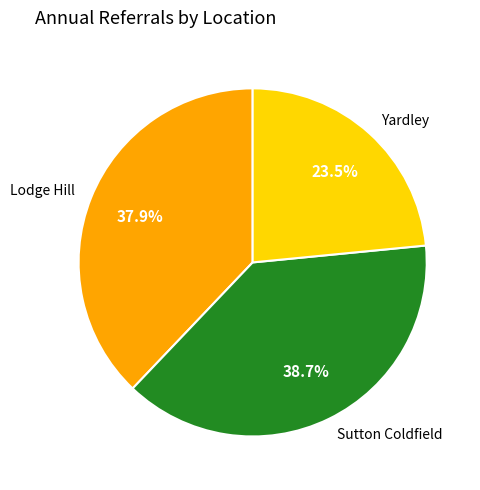

Does any single category account for the majority?

No